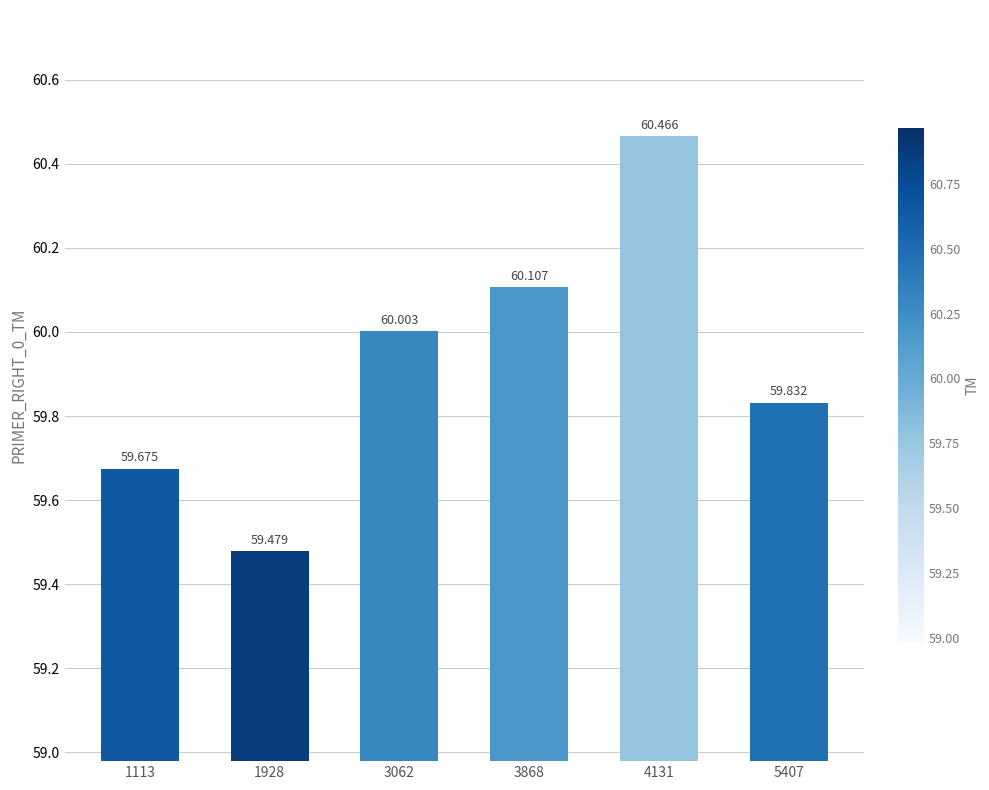

Reading left to right, transcribe all the data shown in this chart.

1113=59.7	1928=59.5	3062=60.0	3868=60.1	4131=60.5	5407=59.8